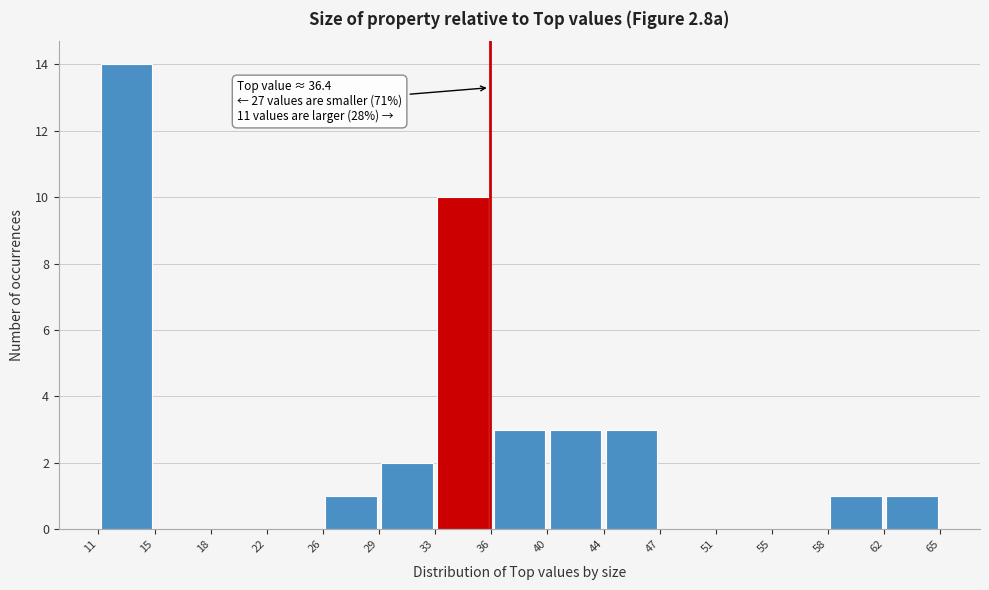

Over which range of the x-axis is the bar tallest?

11 to 15